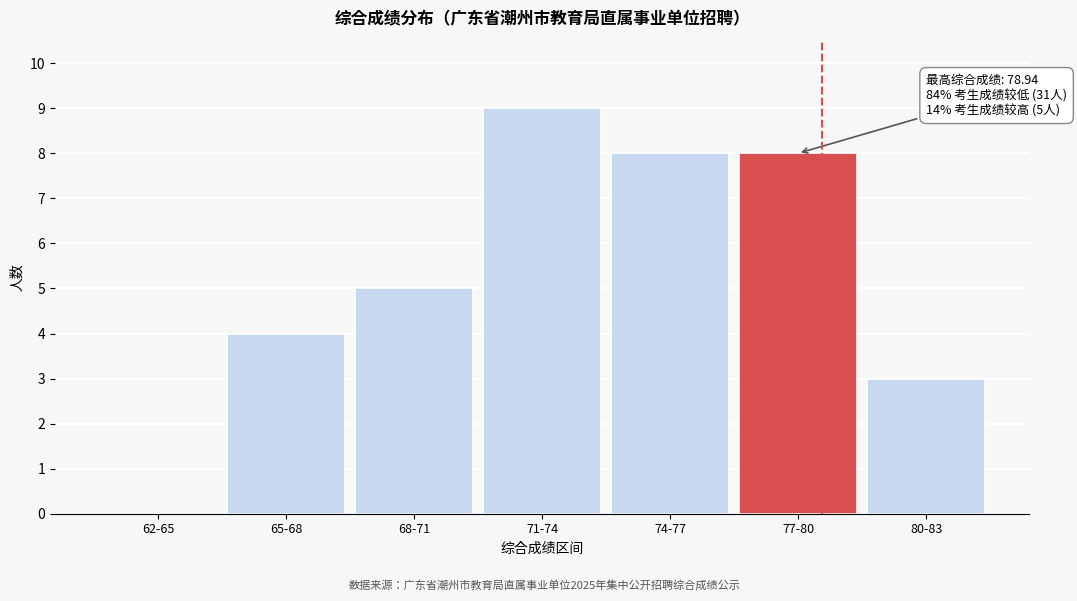

Reading left to right, what are all the values shown in this chart?

62-65=0	65-68=4	68-71=5	71-74=9	74-77=8	77-80=8	80-83=3